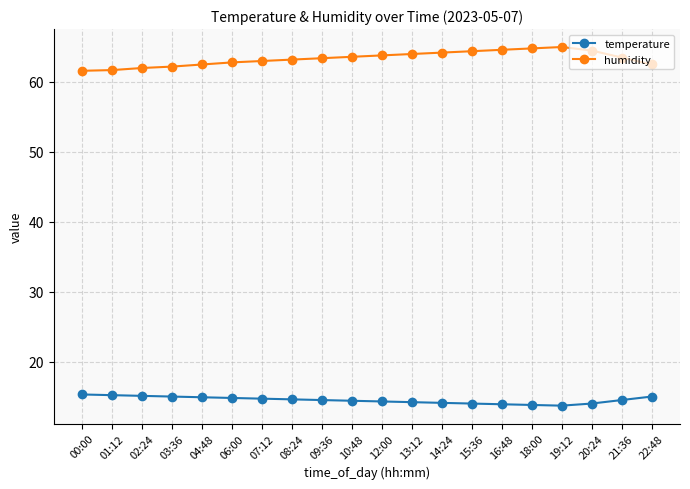

Which series has the largest range (max minus min)?

humidity